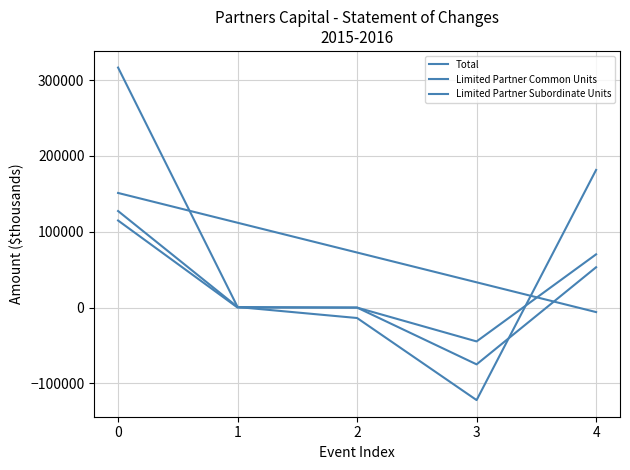

Which series has the largest range (max minus min)?

Total